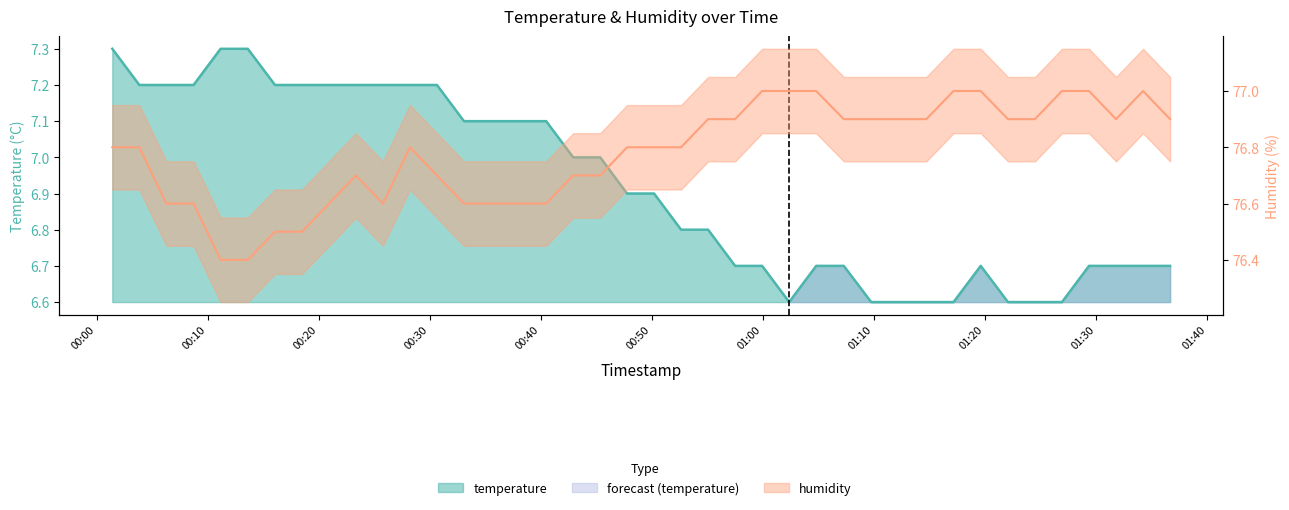

What is the sum of the temperature values at 2023-03-02T01:04:48 and 2023-03-02T00:01:25?

14.0